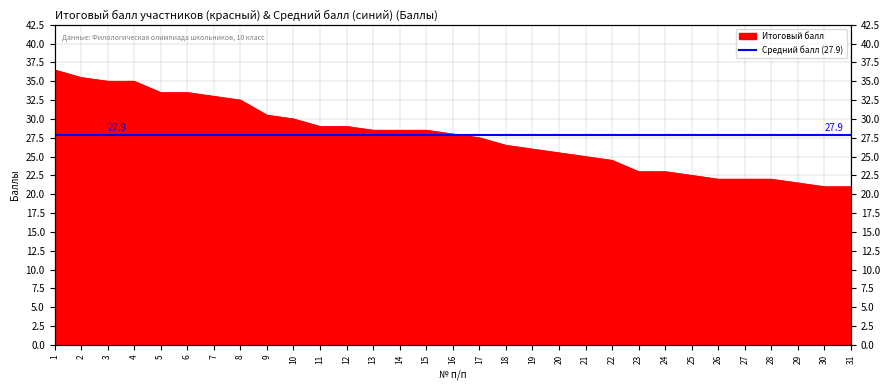

Where is the data nearest to the value 28?

16